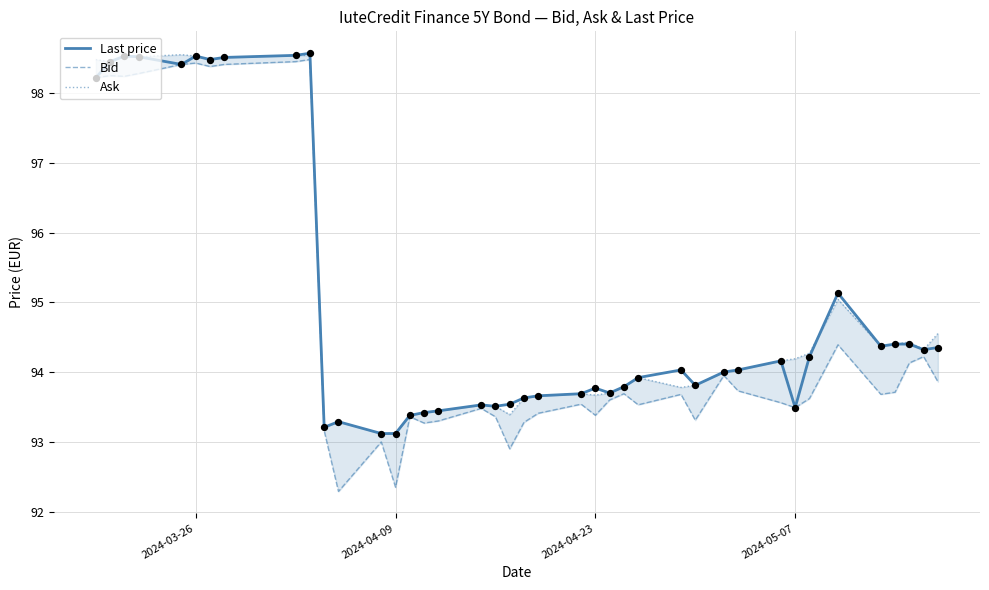

What is the lowest value of the Last price series?

93.1